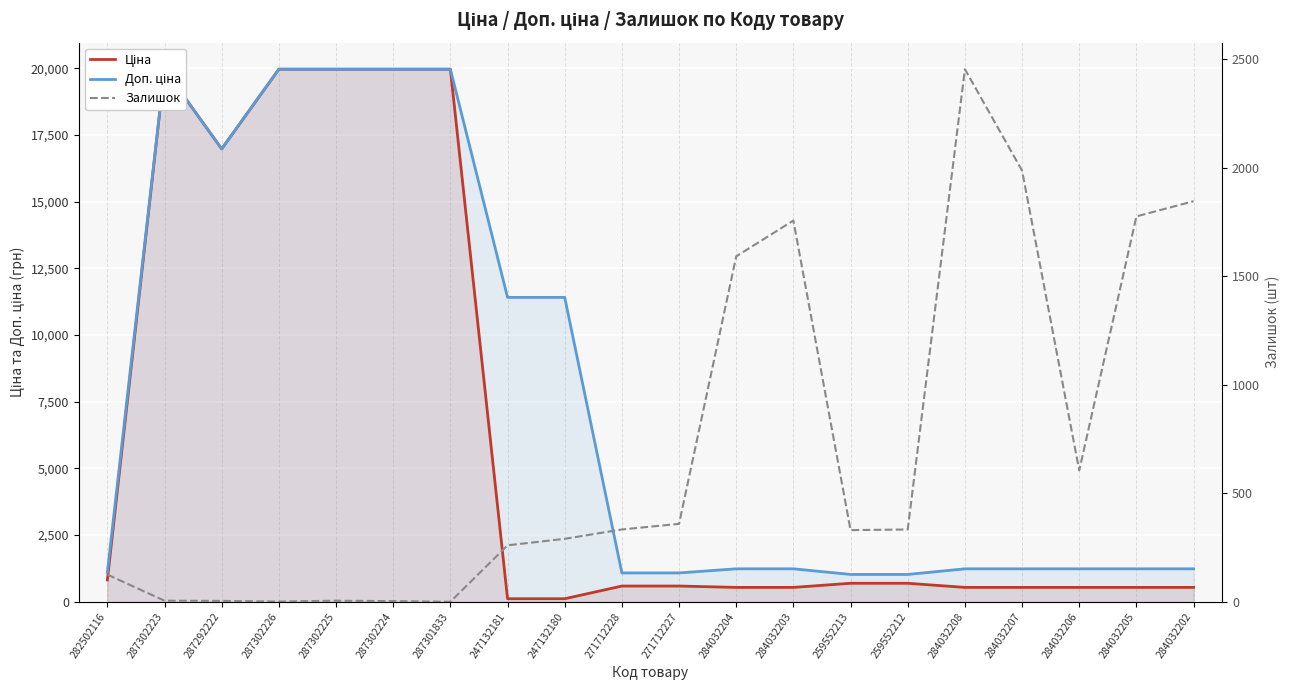

True or false: Залишок and Ціна cross at least once.

True